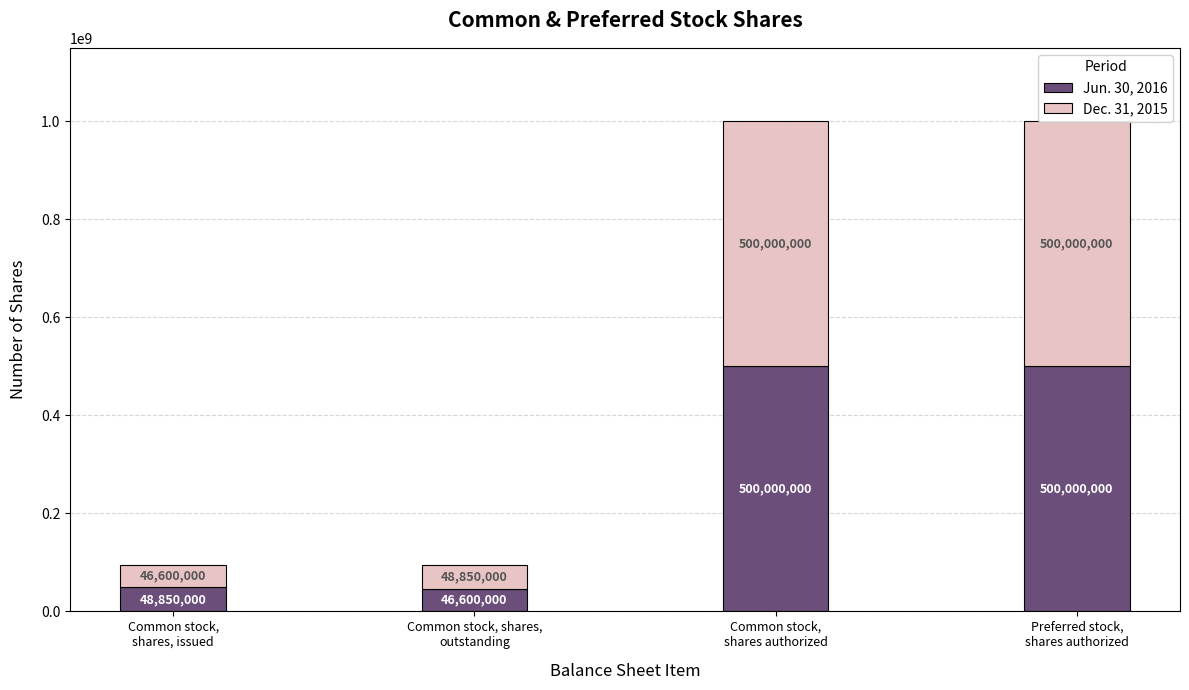

The value of Dec. 31, 2015 at Common stock,
shares authorized is 328823238. True or false?

False